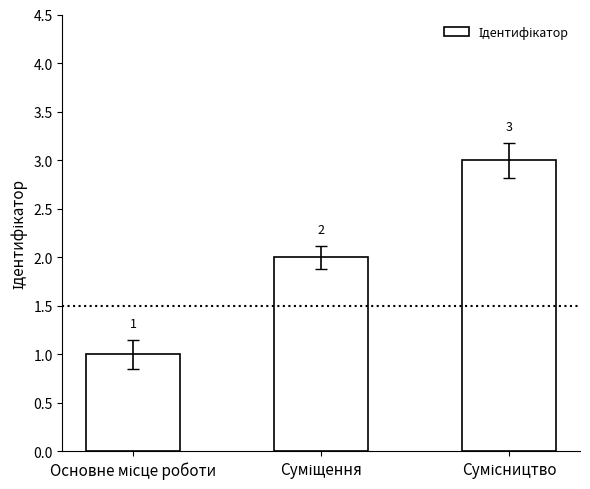

What is the difference between the maximum and second lowest values?

1